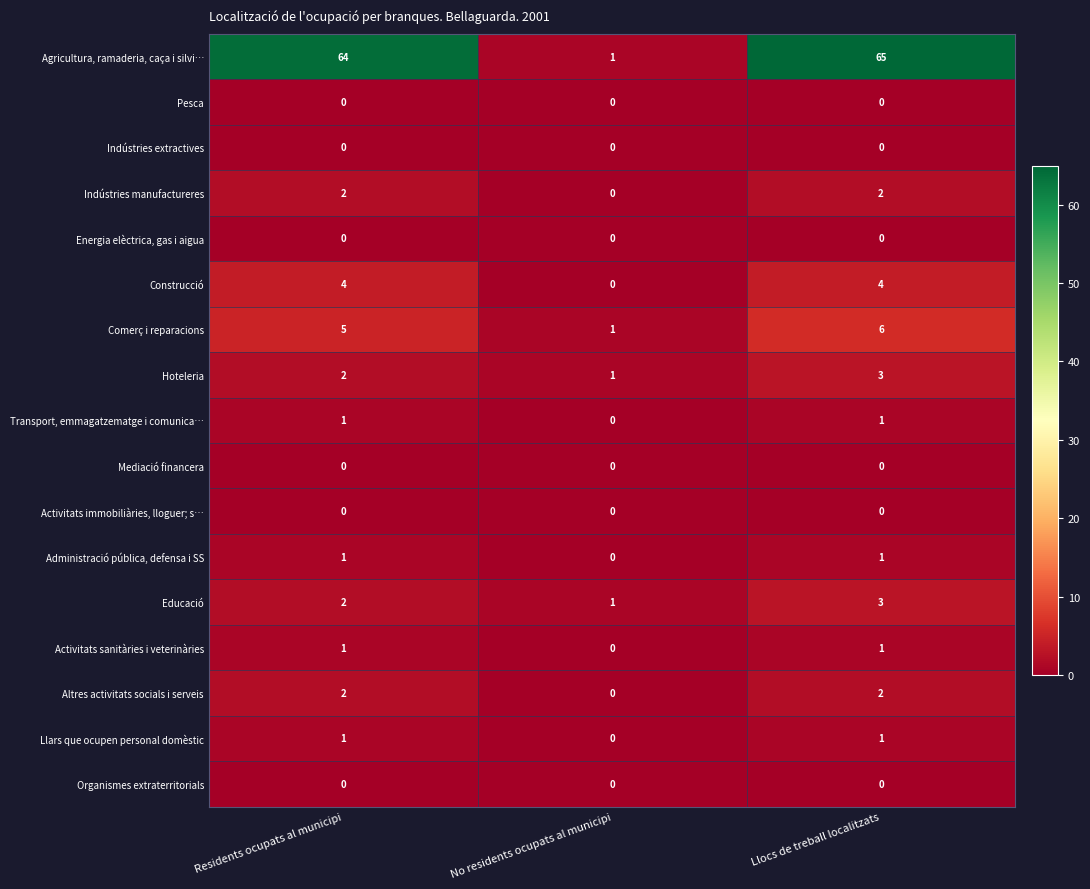

At how many categories does at least one series exceed 31?

2